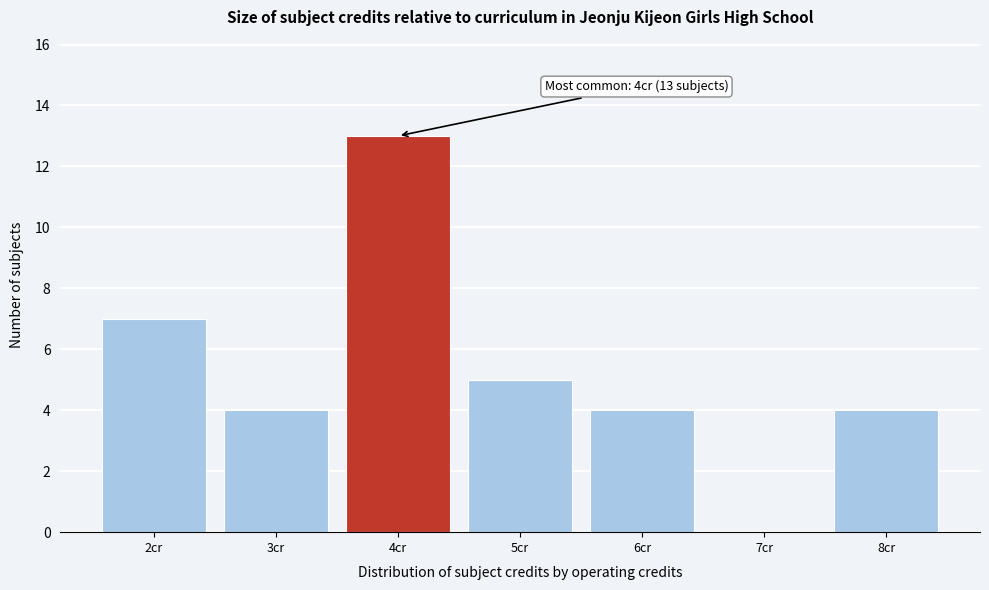

Which range on the x-axis has the tallest bar?

3.5 to 4.5